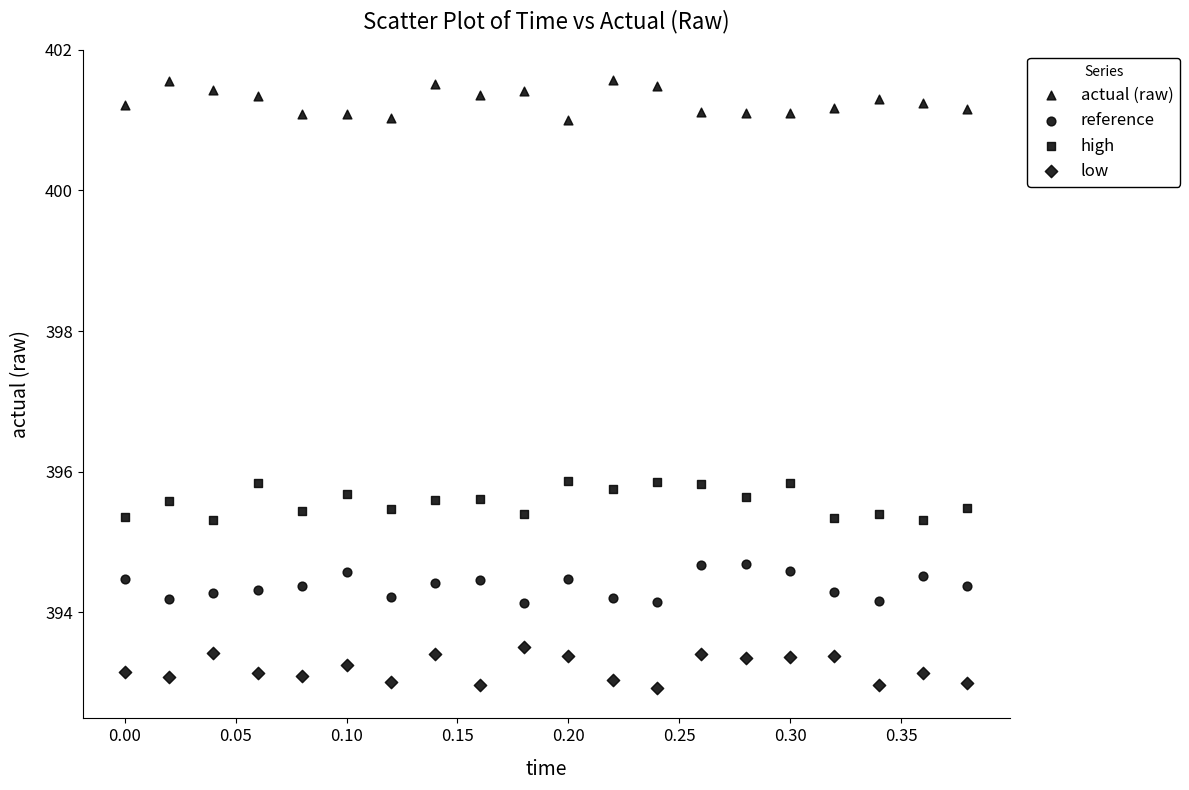

Count the number of points in this scatter plot.

80